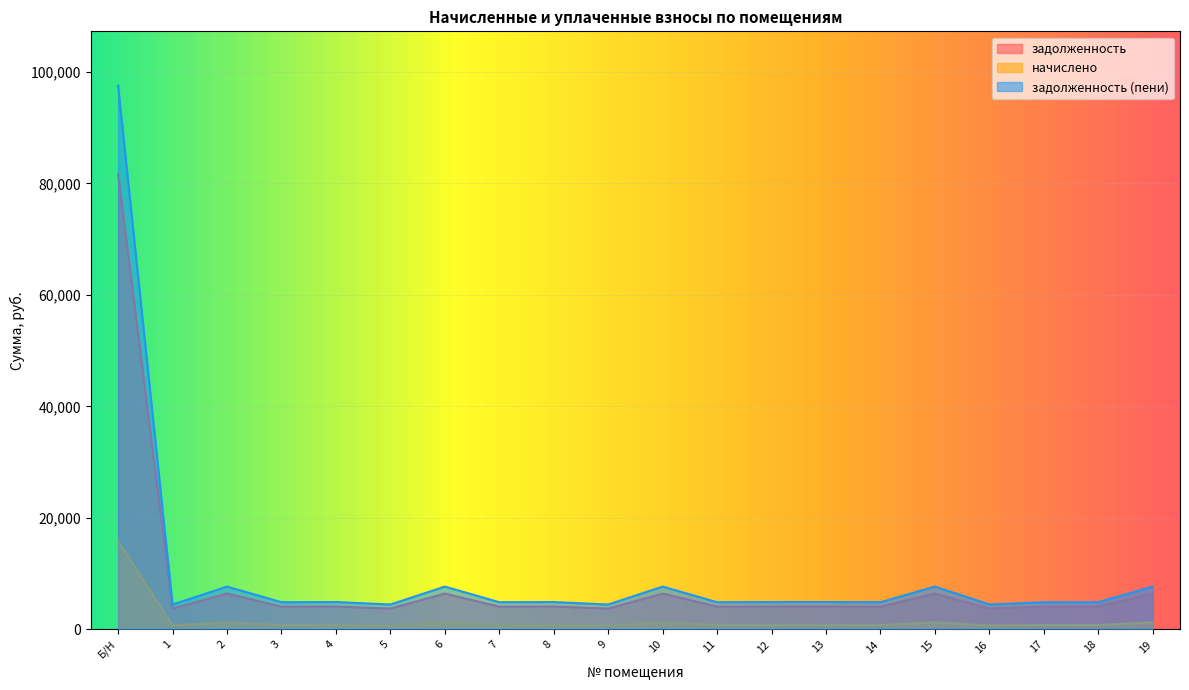

What is the total value across all series at 14?

9764.5